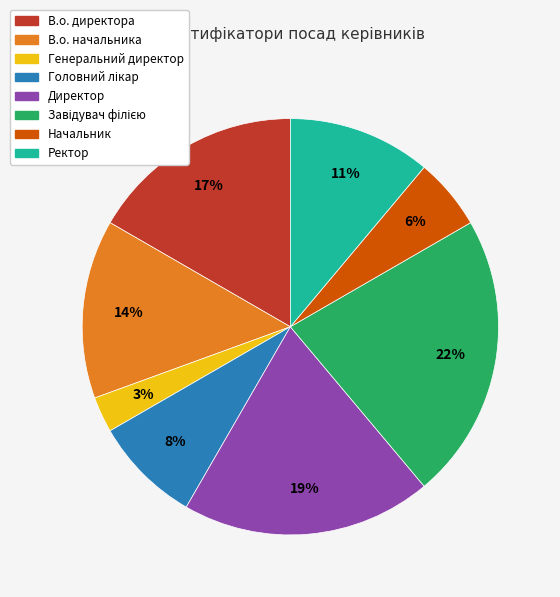

What percentage is the В.о. директора slice, to the nearest percent?

17%